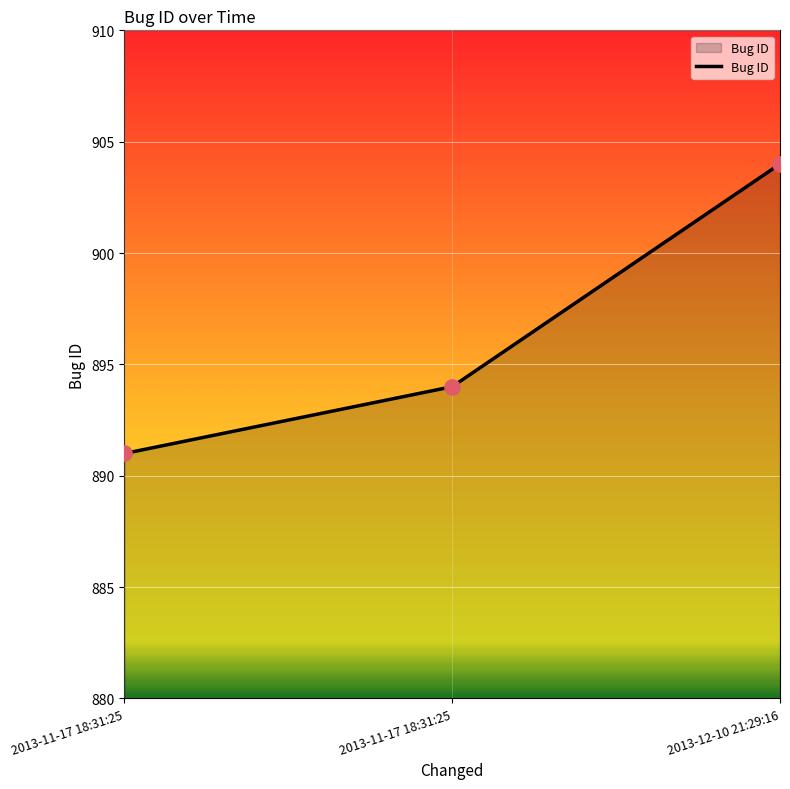

Between 2013-11-17 18:31:25 and 2013-12-10 21:29:16, which is larger?

2013-12-10 21:29:16